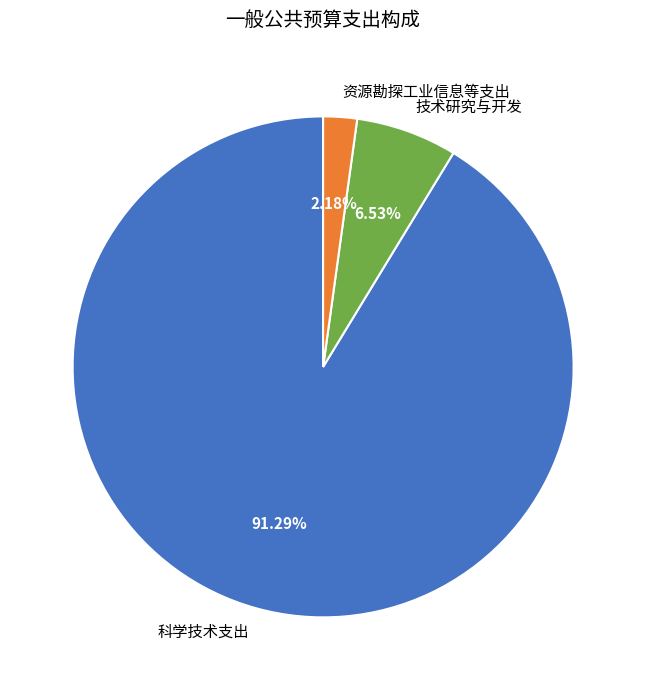

To the nearest percent, what is the difference between the largest and smallest slice percentages?

89%